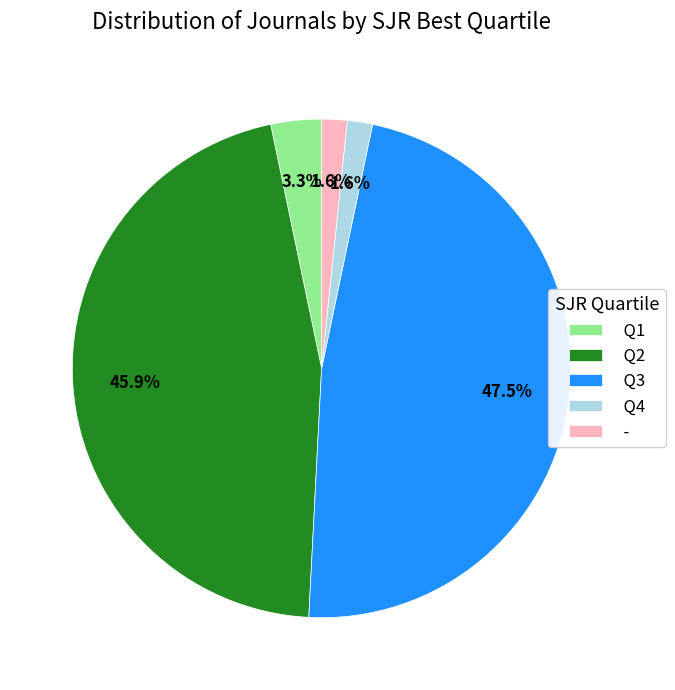

Do Q4 and Q1 together represent more than half of the pie?

No